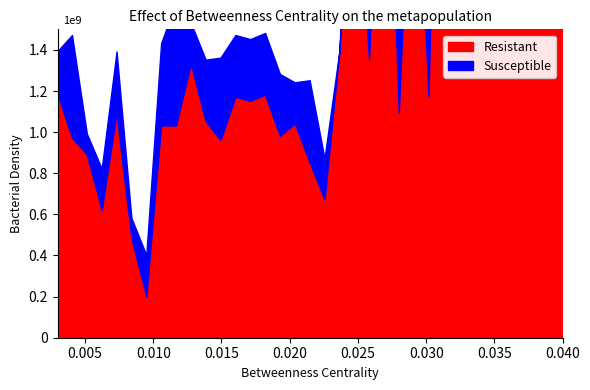

True or false: Susceptible has a value of 4 at M1023.

False